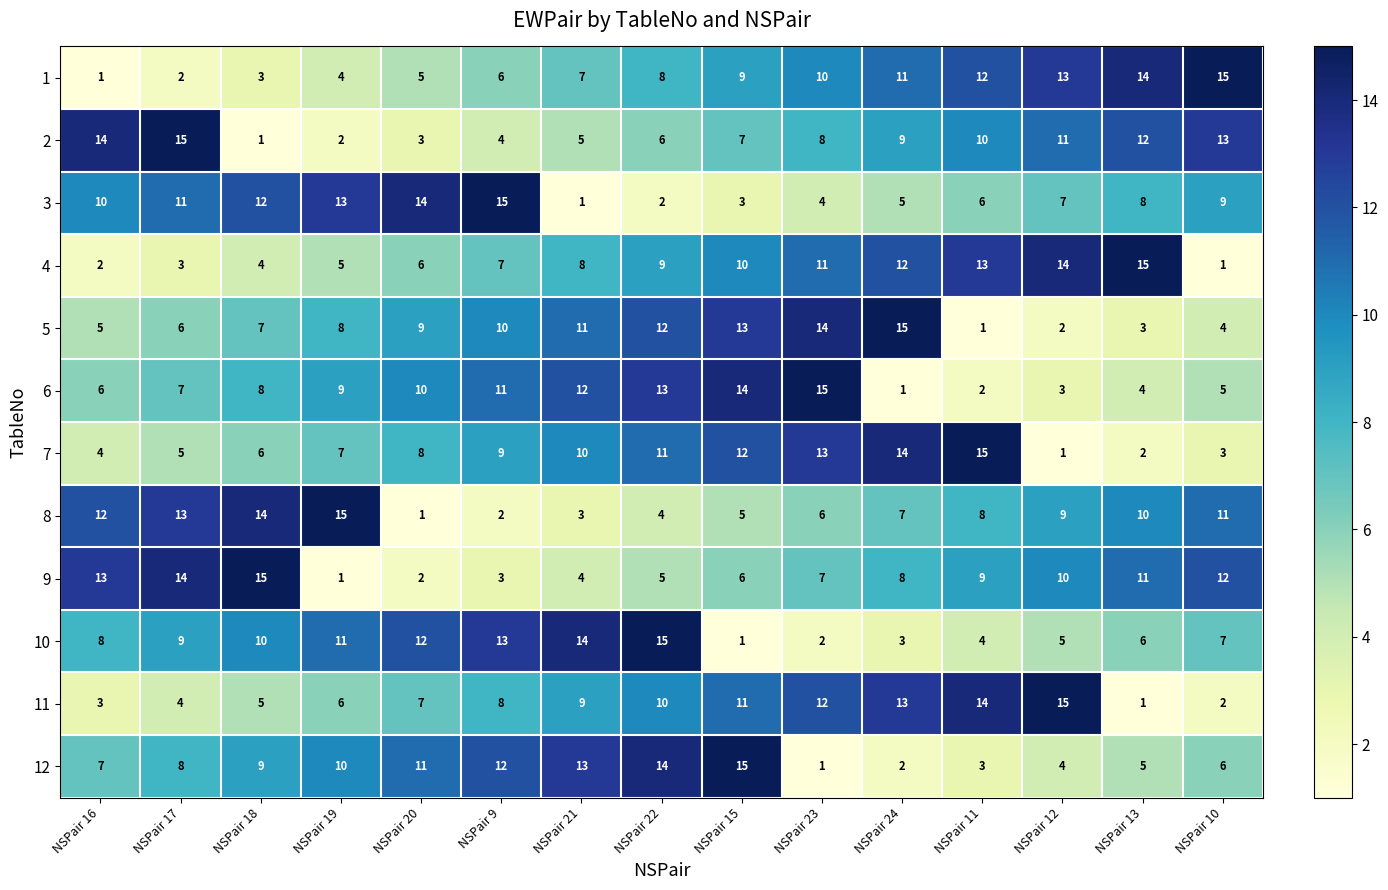

What is the difference between the second highest and minimum values in the 1 series?

13